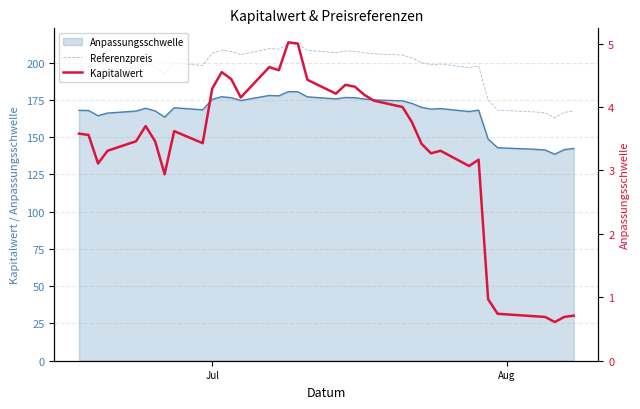

Is it true that Referenzpreis equals 135.2 at 19?

False